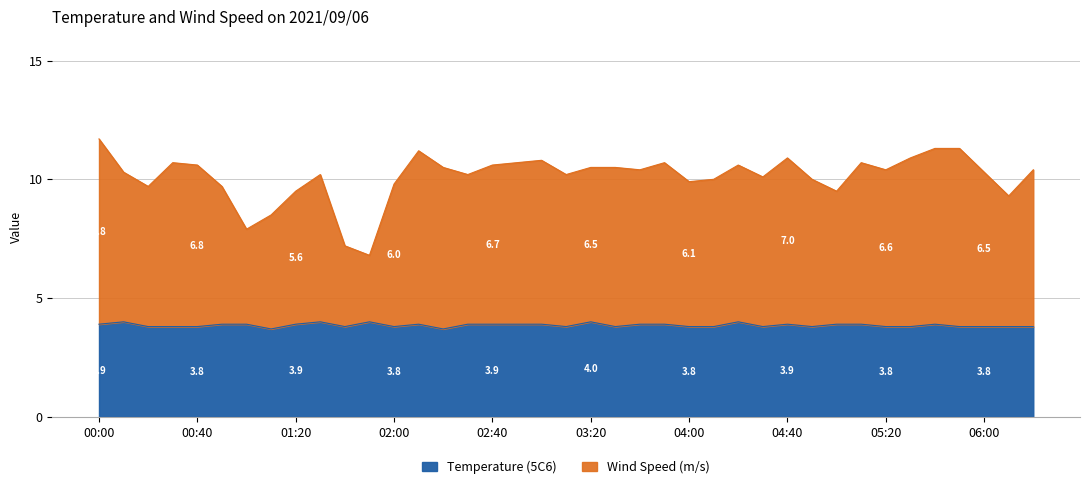

What position from the right is 02:40?

23